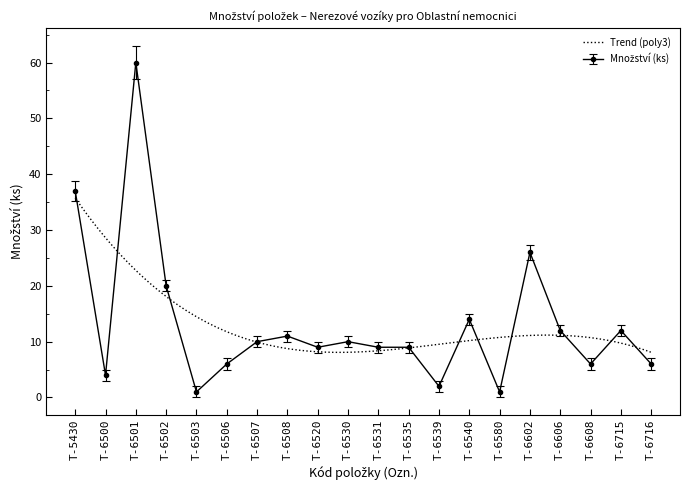

Count the number of categories in the chart.

20